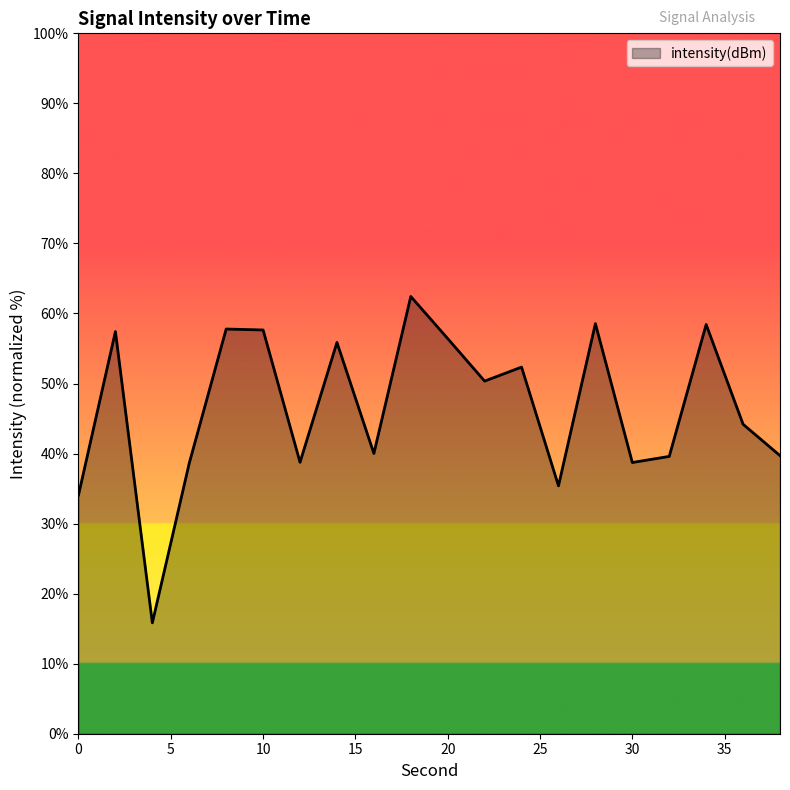

What is the greatest value displayed?

62.4